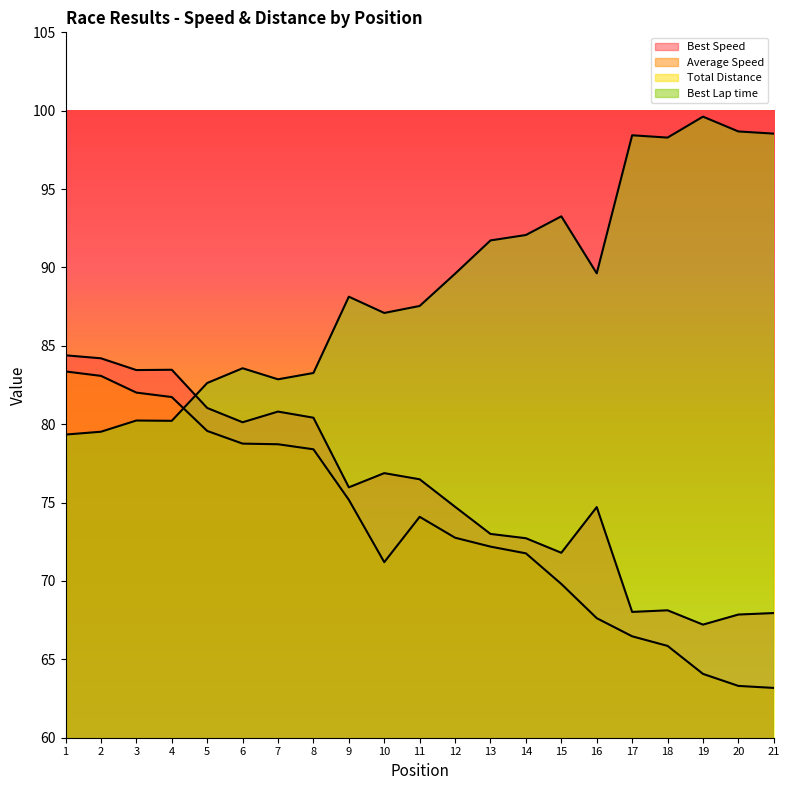

What is the value of the Best Lap time point at the 6th from the left?

83.6